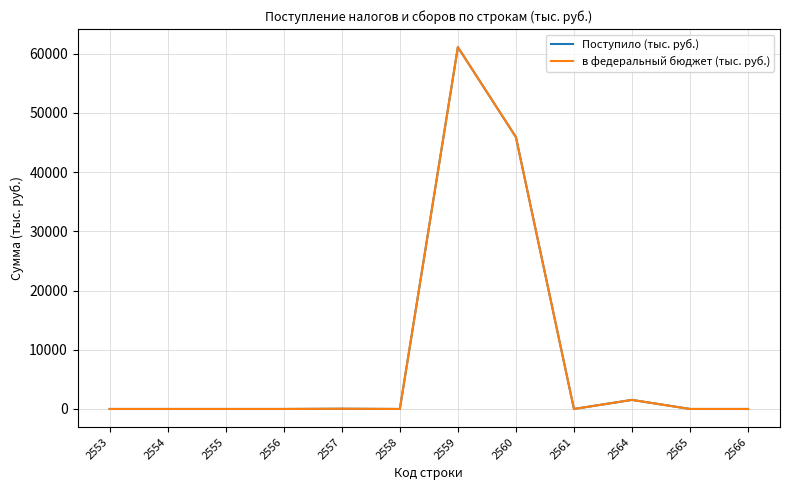

What is the sum of all в федеральный бюджет (тыс. руб.) values?

108600